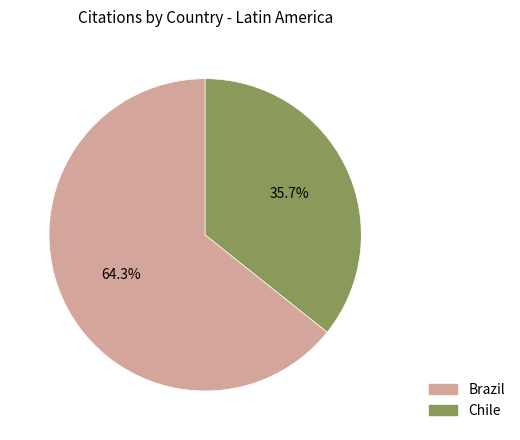

What percentage is the Brazil slice, to the nearest percent?

64%